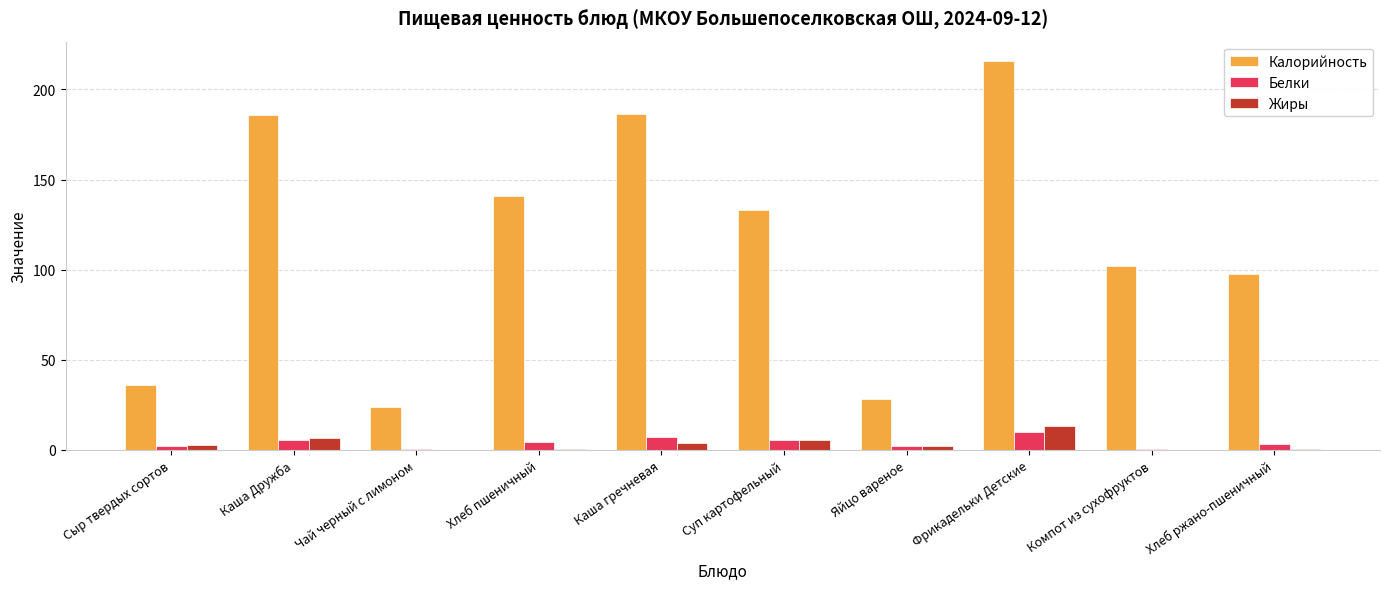

What value does the Жиры series have at Каша Дружба?

6.5